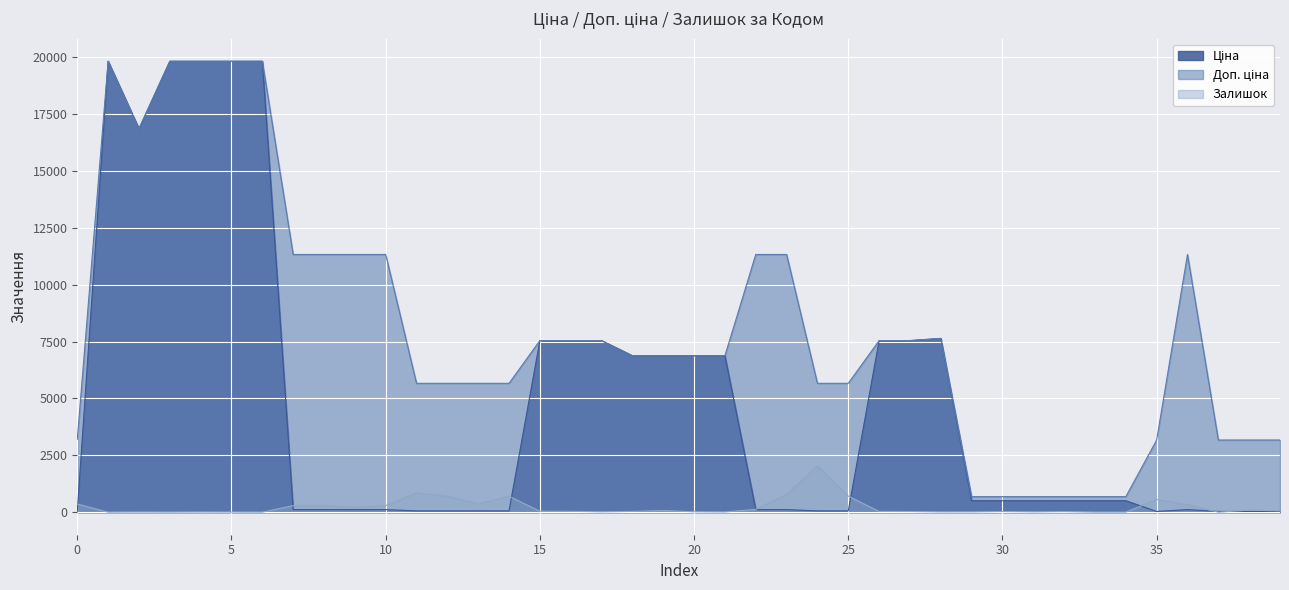

How many distinct data groups are displayed?

3